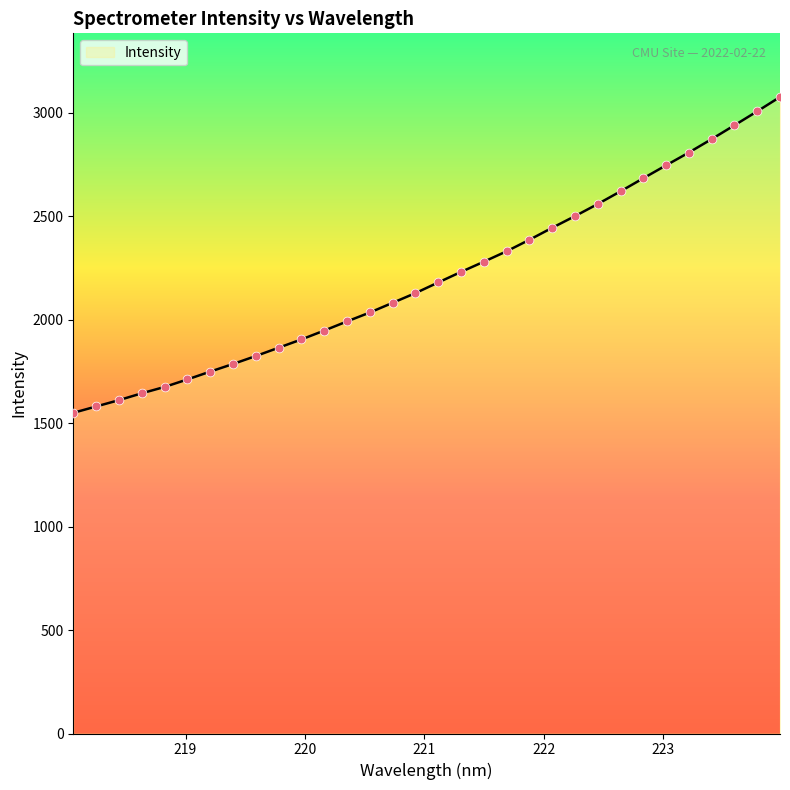

What is the difference between the maximum and minimum values?

1526.1